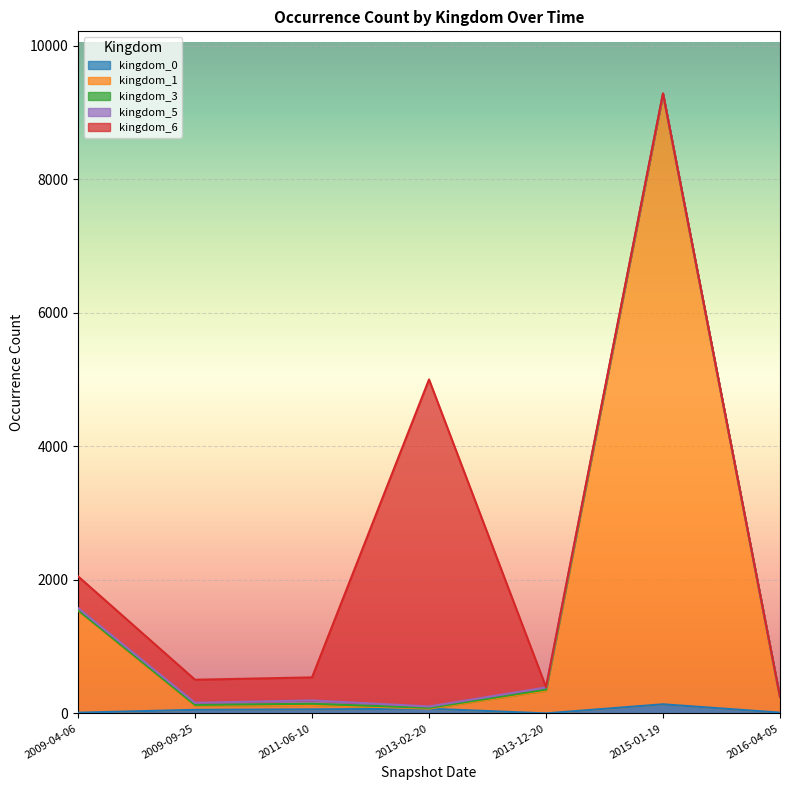

Where is the first local maximum for kingdom_6?

2013-02-20